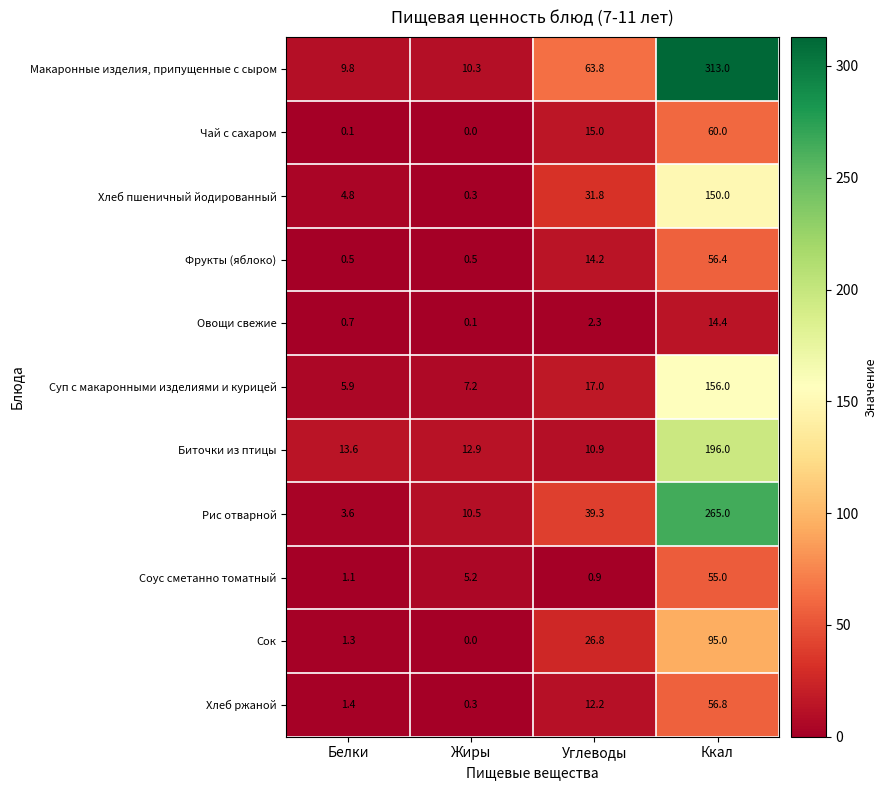

What is the difference between the second highest and second lowest values in the Хлеб пшеничный йодированный series?

27.0